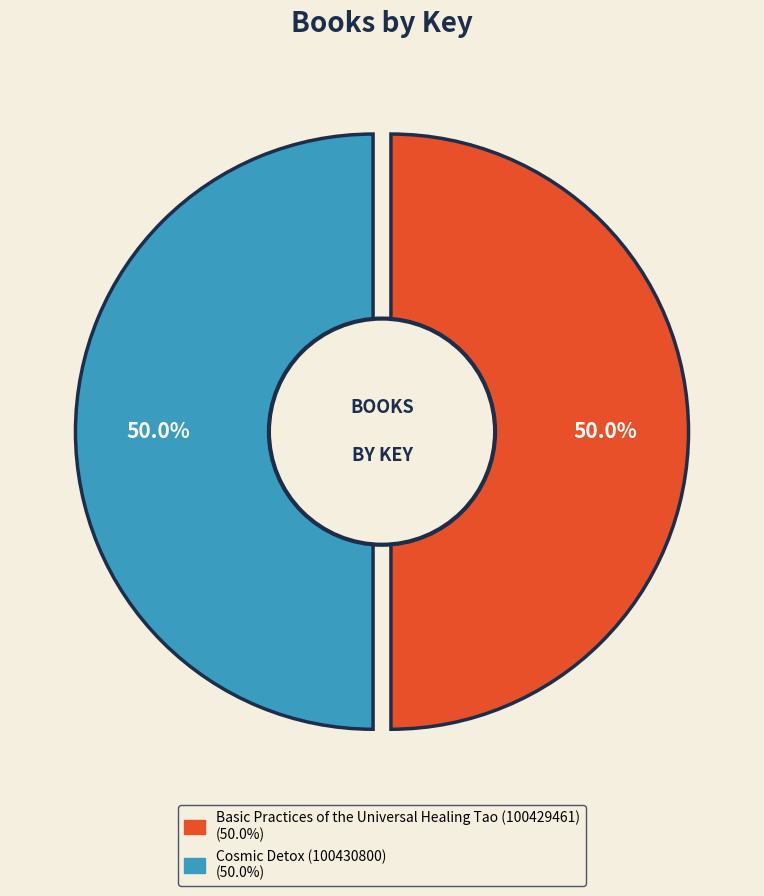

Is it true that Cosmic Detox (100430800) is 50% of the pie?

True